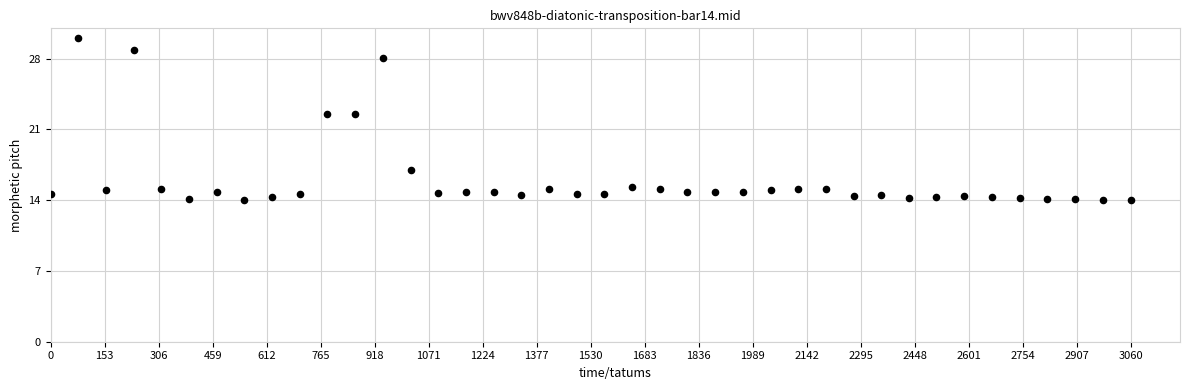

What is the range of X values (max minus min)?

3060.0